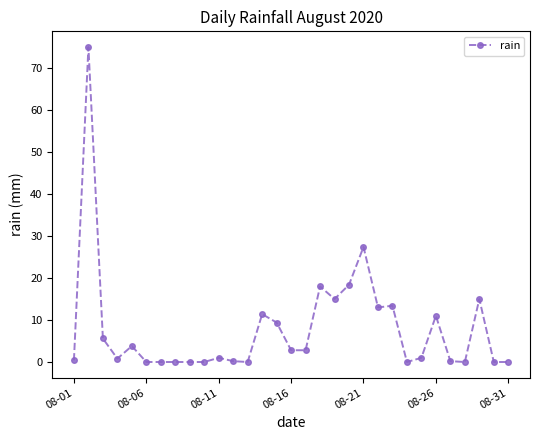

True or false: there are more than 2 points higher than both neighbors.

True